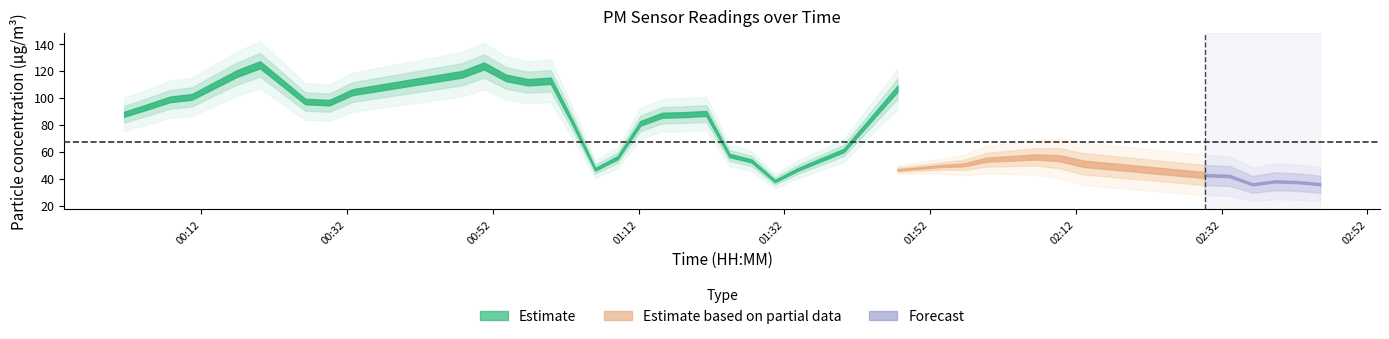

True or false: P1 and P2 cross at least once.

False